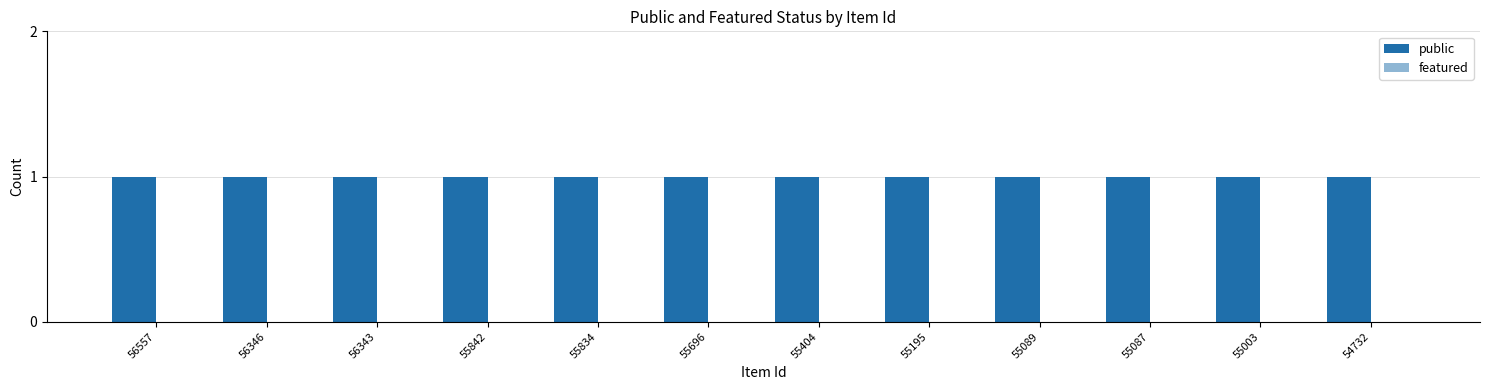

Is the value of public at 54732 greater than the value of featured at 55087?

Yes